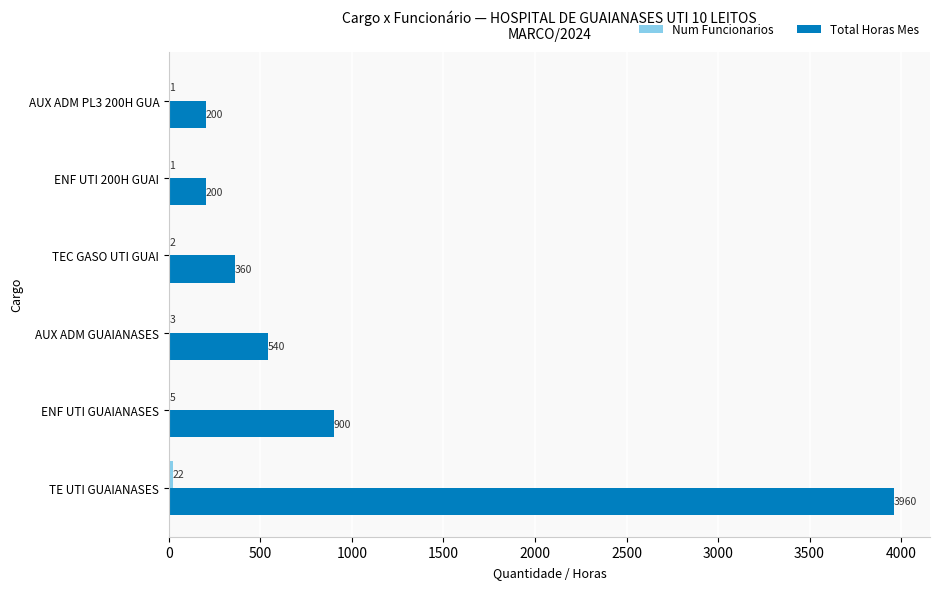

Which series has the largest range (max minus min)?

Total Horas Mes